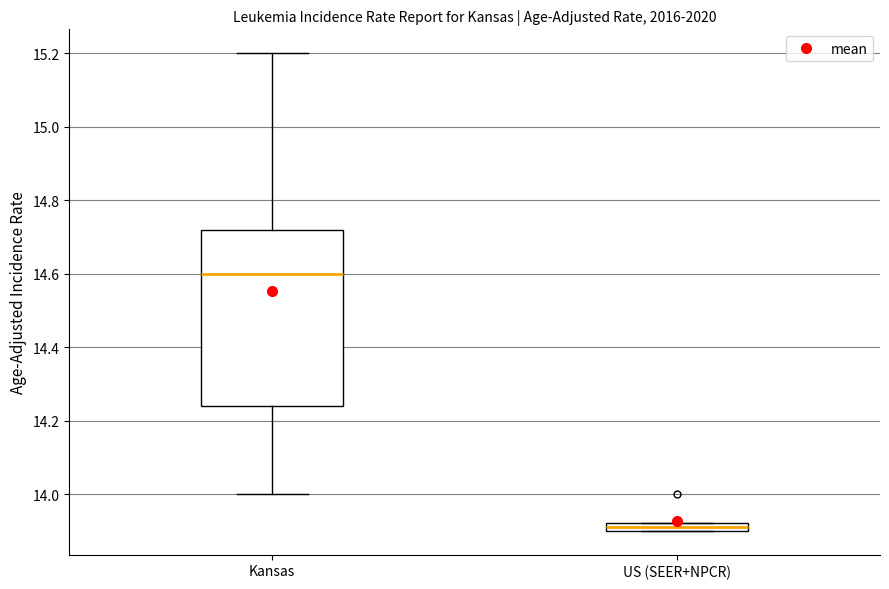

Which box has the lowest median line?

US (SEER+NPCR)